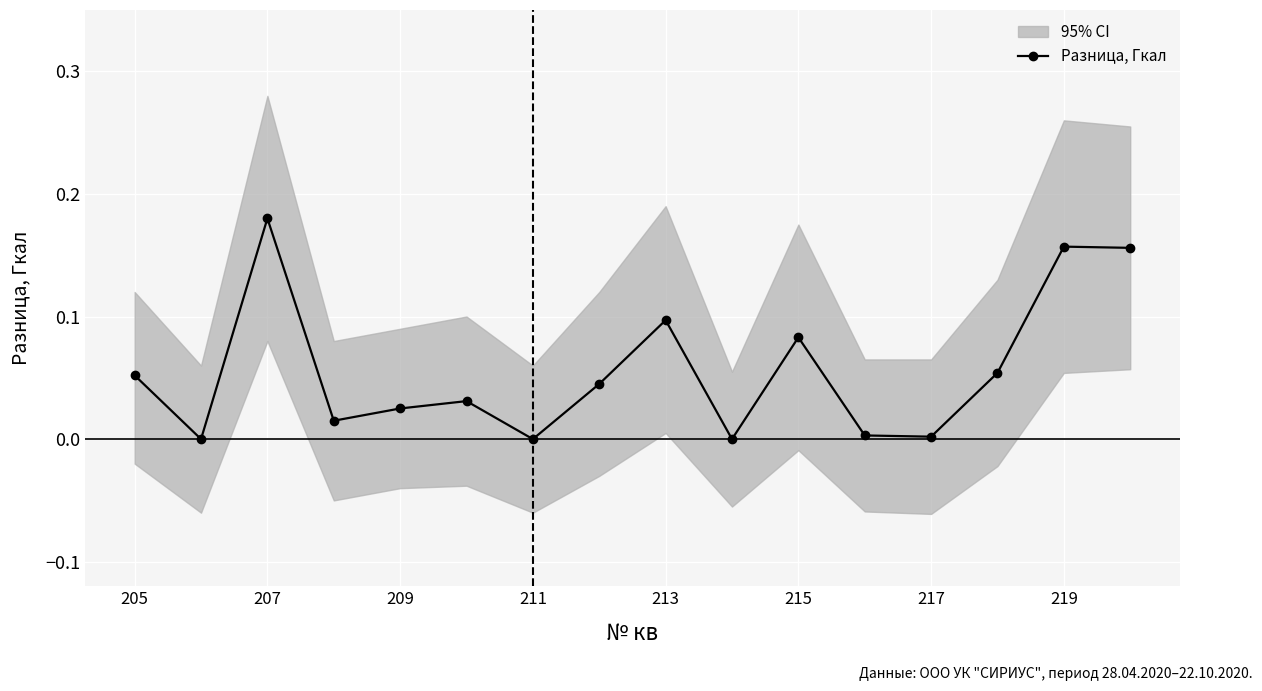

How many points are higher than both their immediate neighbors (excluding endpoints)?

5